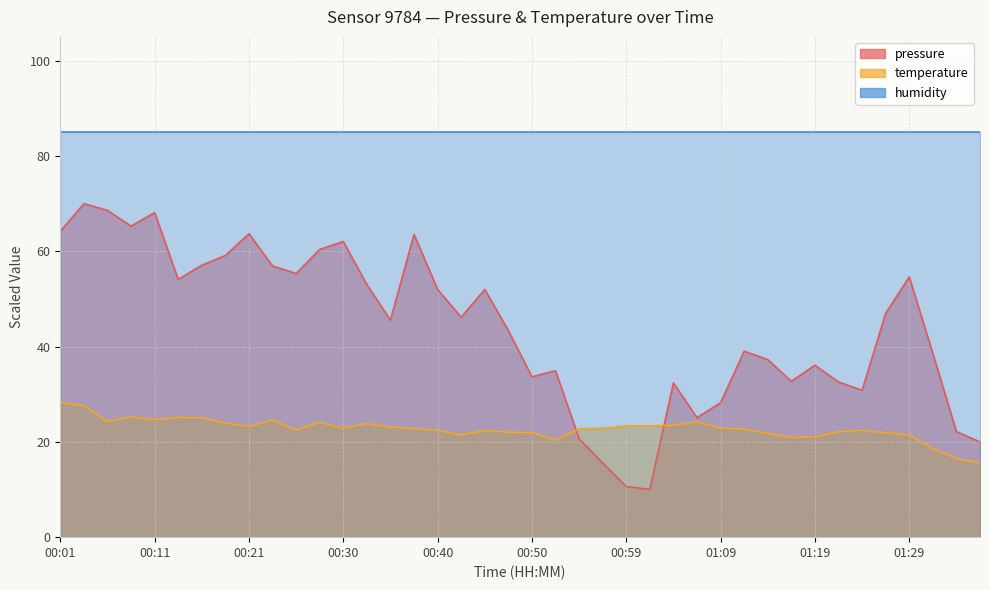

What is the difference between the maximum and minimum values?

12.7